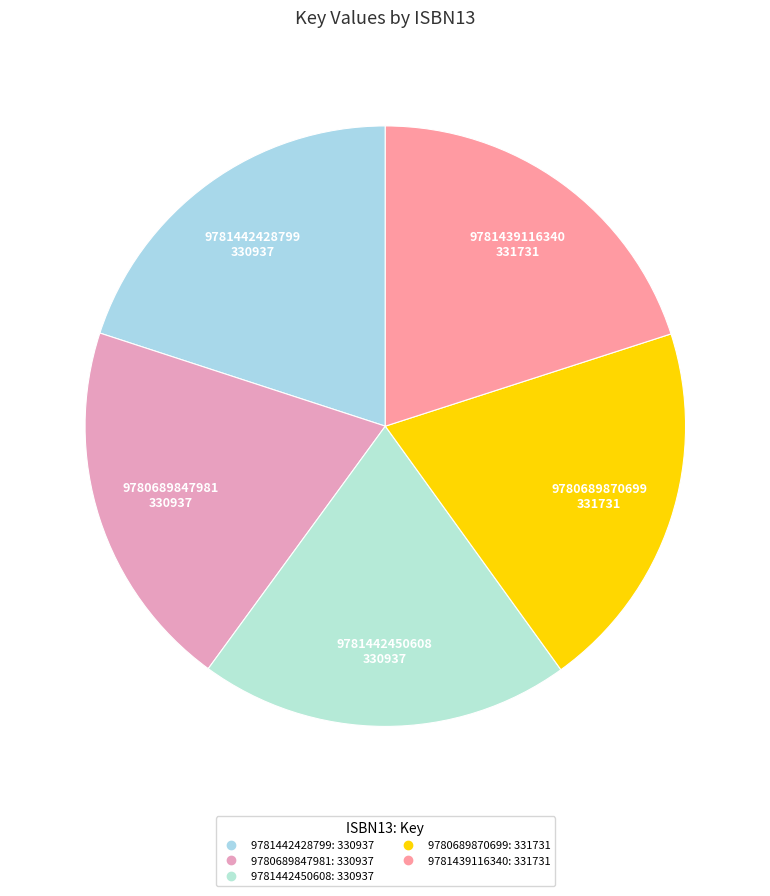

How many segments does this pie chart have?

5